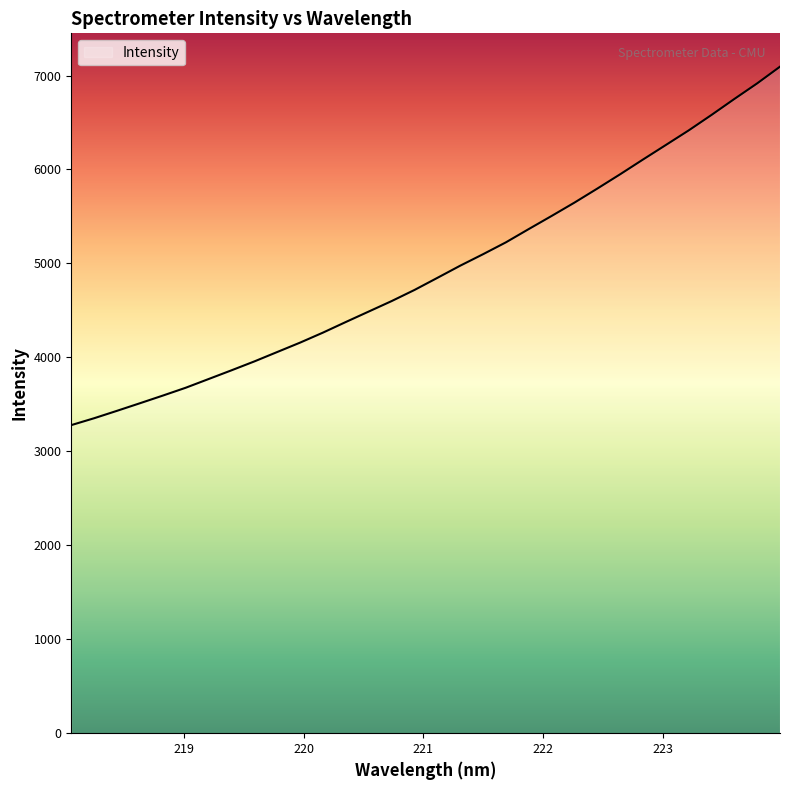

What is the greatest value displayed?

7094.4